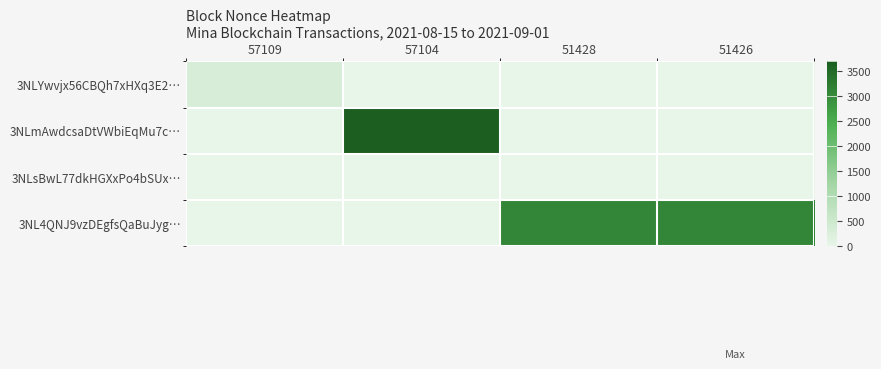

Between 51426 and 51428, which is larger?

51426